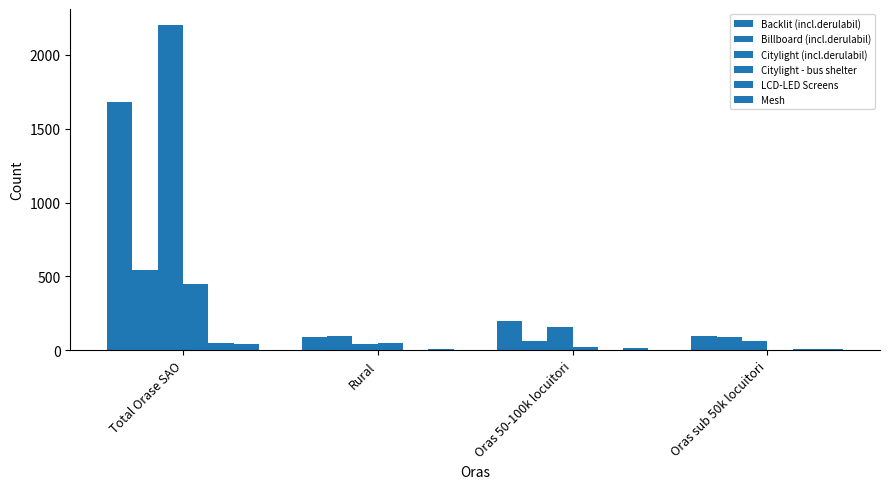

What is the greatest value displayed?

2201